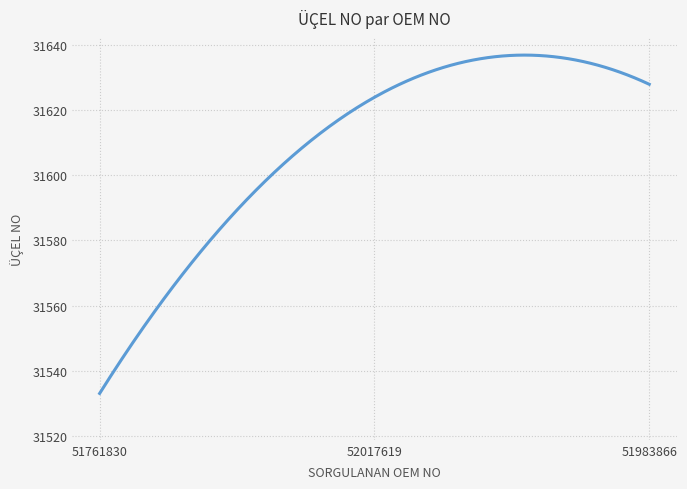

What is the smallest value displayed?

31533.0